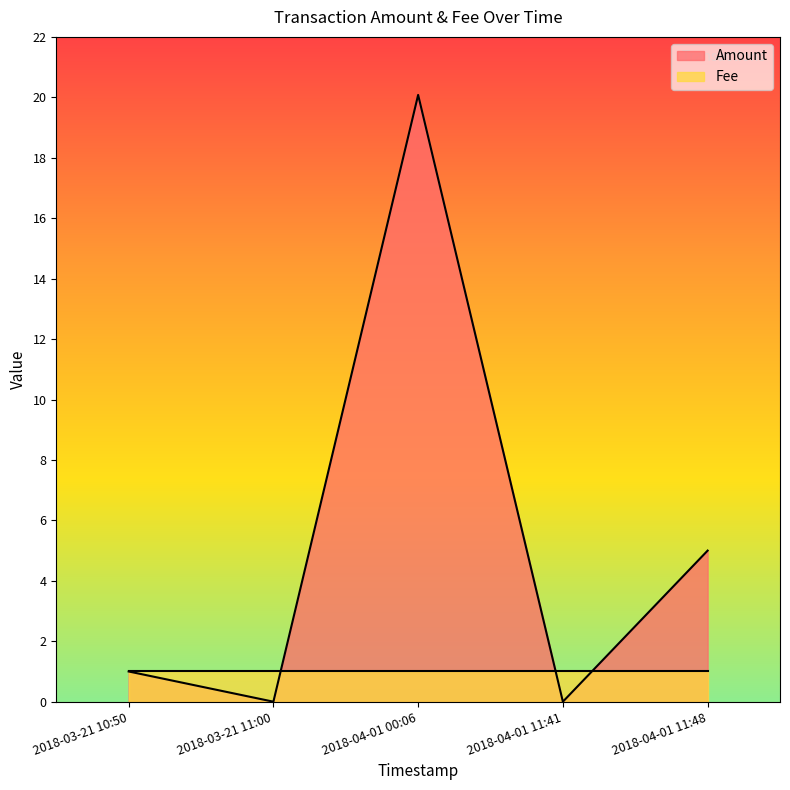

What are all the series names shown in the legend?

Amount, Fee